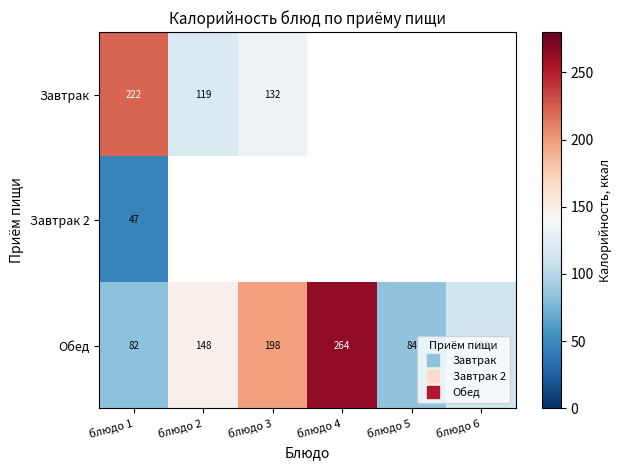

Which category has the highest value in the Завтрак 2 series?

блюдо 1